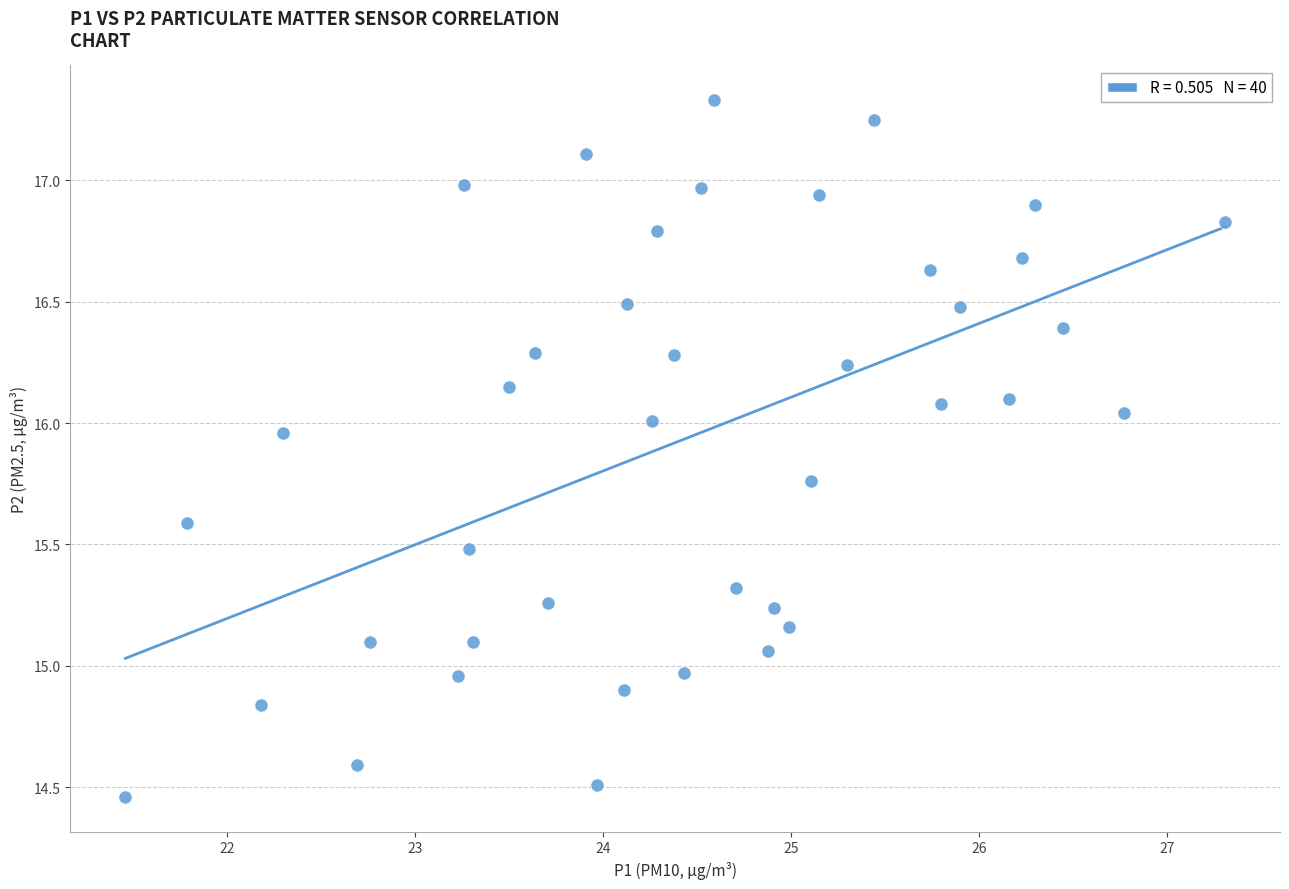

What is the range of Y values (max minus min)?

2.9